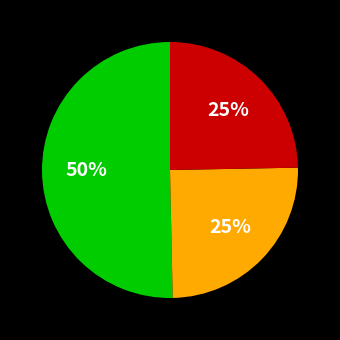

To the nearest percent, what is the average slice percentage?

33%